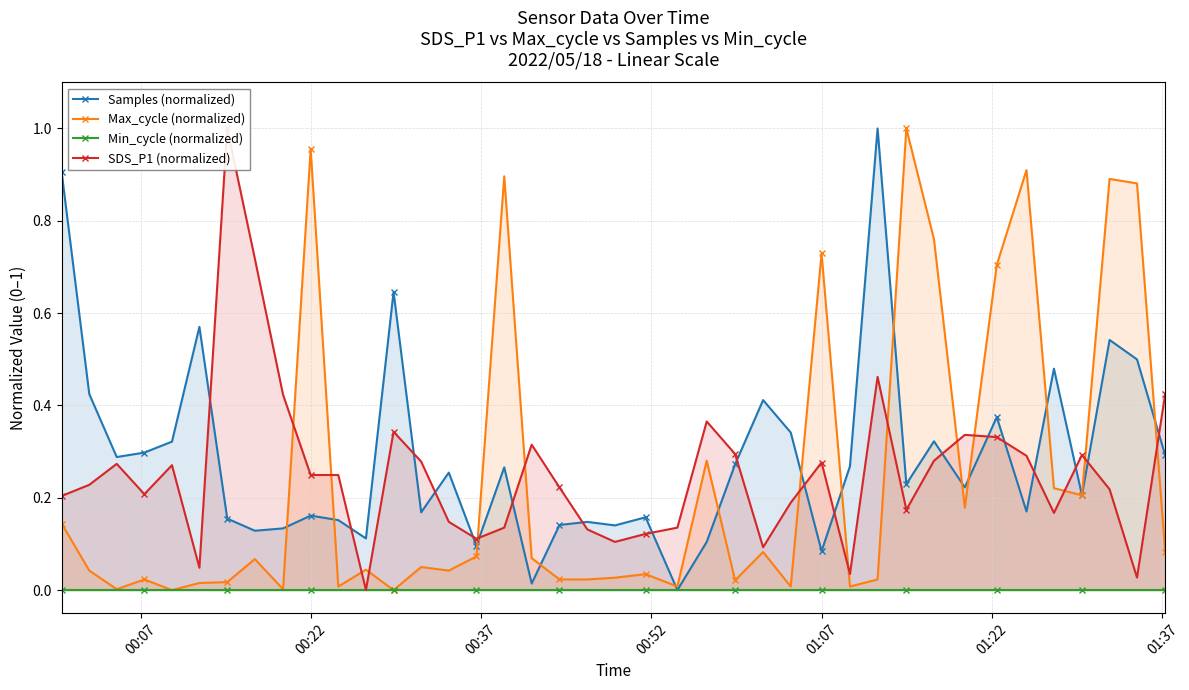

Which series has the largest total across all categories?

Samples (normalized)